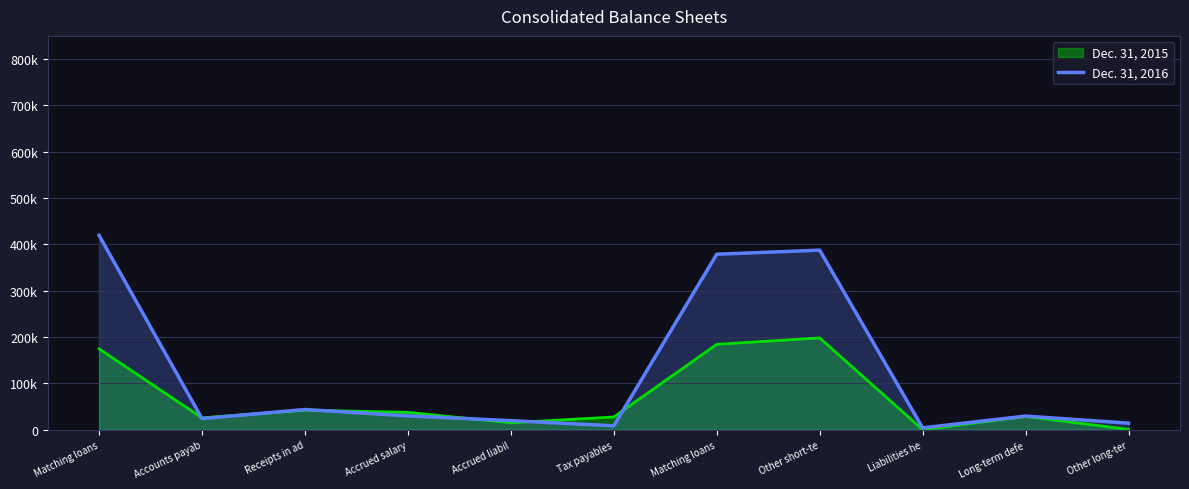

What is the maximum value shown in the chart?

419507